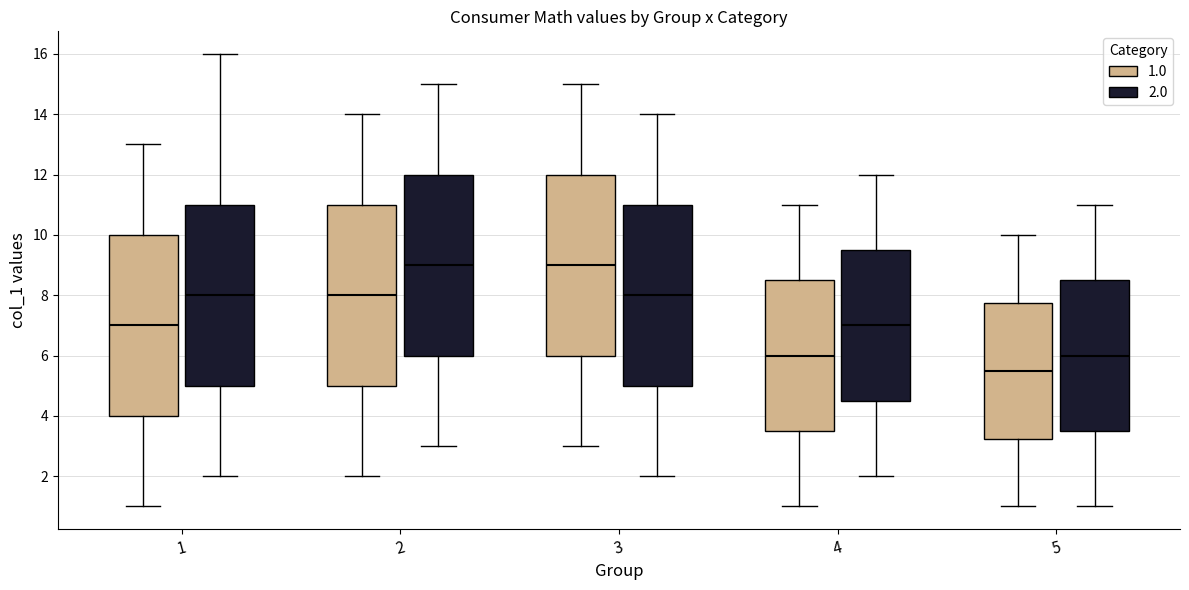

Reading left to right, read every box against the y-axis: the position of its median line, the range the box covers, and the ends of its whiskers. The values are not printed on the chart, so give them approximately, as read against the axis.

1 (1.0): median 7.0, box 4.0 to 10.0, whiskers 1.0 to 13.0
1 (2.0): median 8.0, box 5.0 to 11.0, whiskers 2.0 to 16.0
2 (1.0): median 8.0, box 5.0 to 11.0, whiskers 2.0 to 14.0
2 (2.0): median 9.0, box 6.0 to 12.0, whiskers 3.0 to 15.0
3 (1.0): median 9.0, box 6.0 to 12.0, whiskers 3.0 to 15.0
3 (2.0): median 8.0, box 5.0 to 11.0, whiskers 2.0 to 14.0
4 (1.0): median 6.0, box 3.6 to 8.6, whiskers 1.0 to 11.0
4 (2.0): median 7.0, box 4.6 to 9.6, whiskers 2.0 to 12.0
5 (1.0): median 5.6, box 3.2 to 7.8, whiskers 1.0 to 10.0
5 (2.0): median 6.0, box 3.6 to 8.6, whiskers 1.0 to 11.0